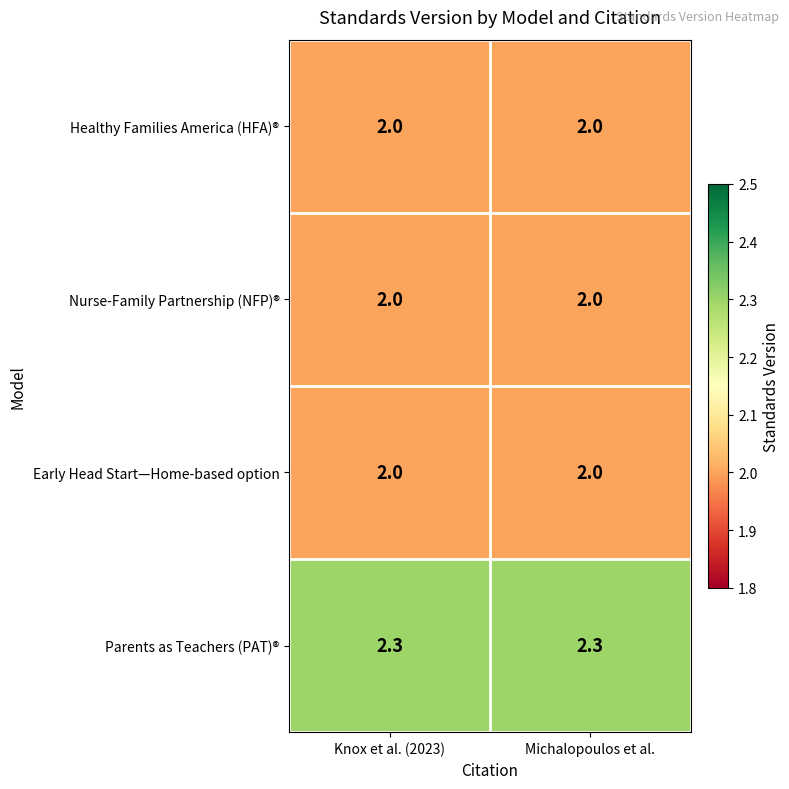

What is the spread (max minus min) of values at Michalopoulos et al.?

0.3